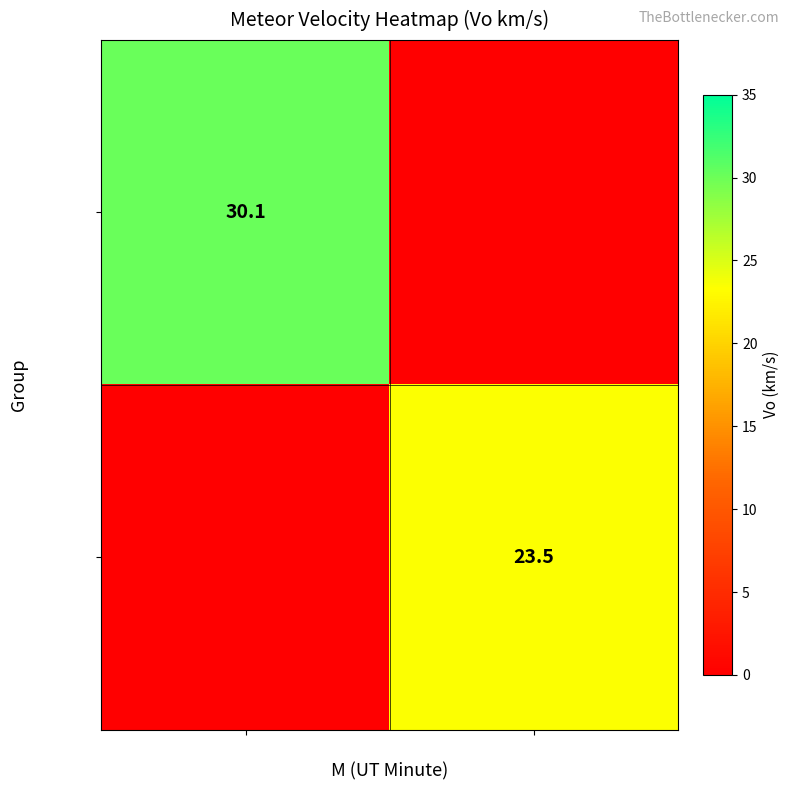

The I0_NPI series shows 23.5 at 45. True or false?

True